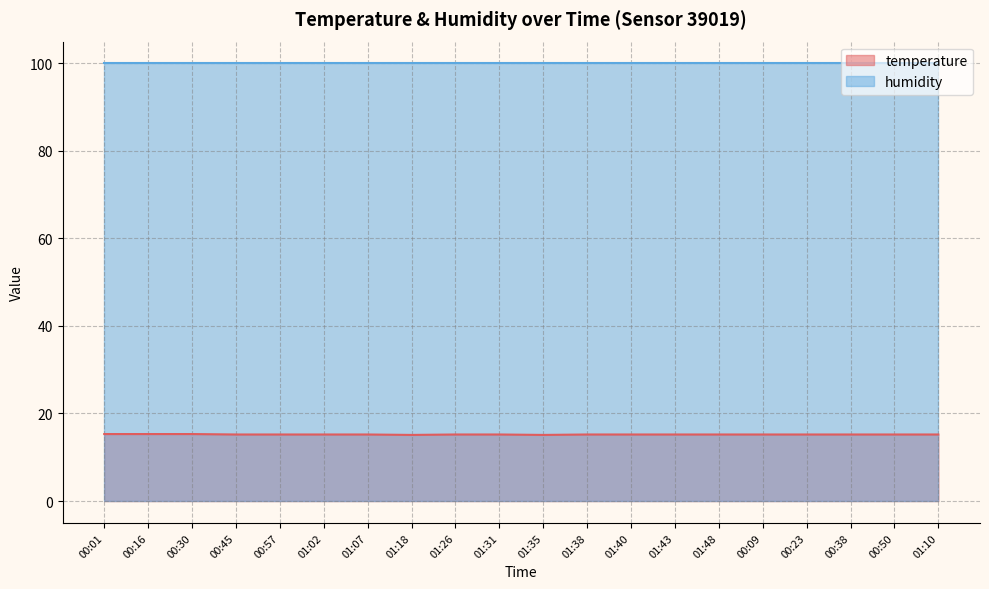

The value at 01:38 is 25.8. True or false?

False